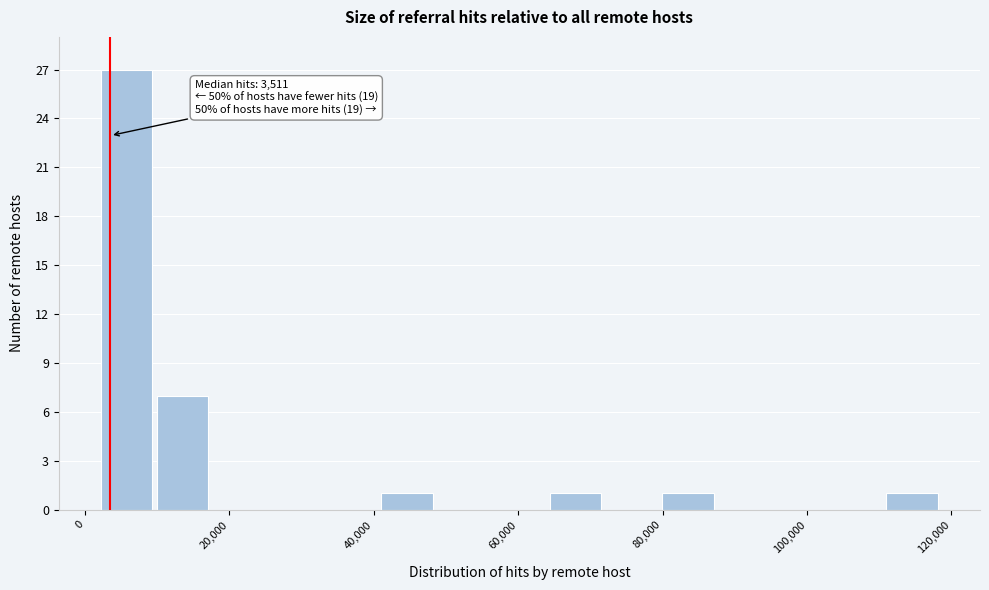

Read against the x-axis, roughly where is the centre of the tallest bar?

6000